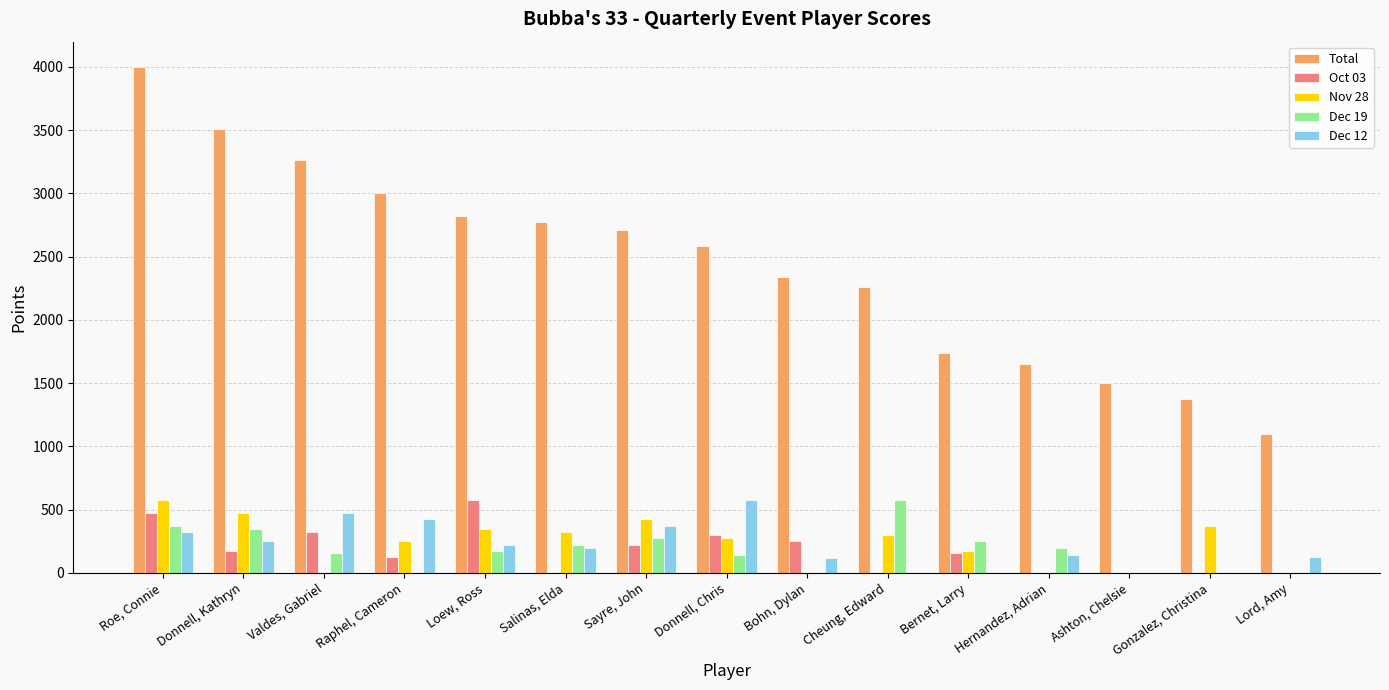

Which series has the largest total across all categories?

Total